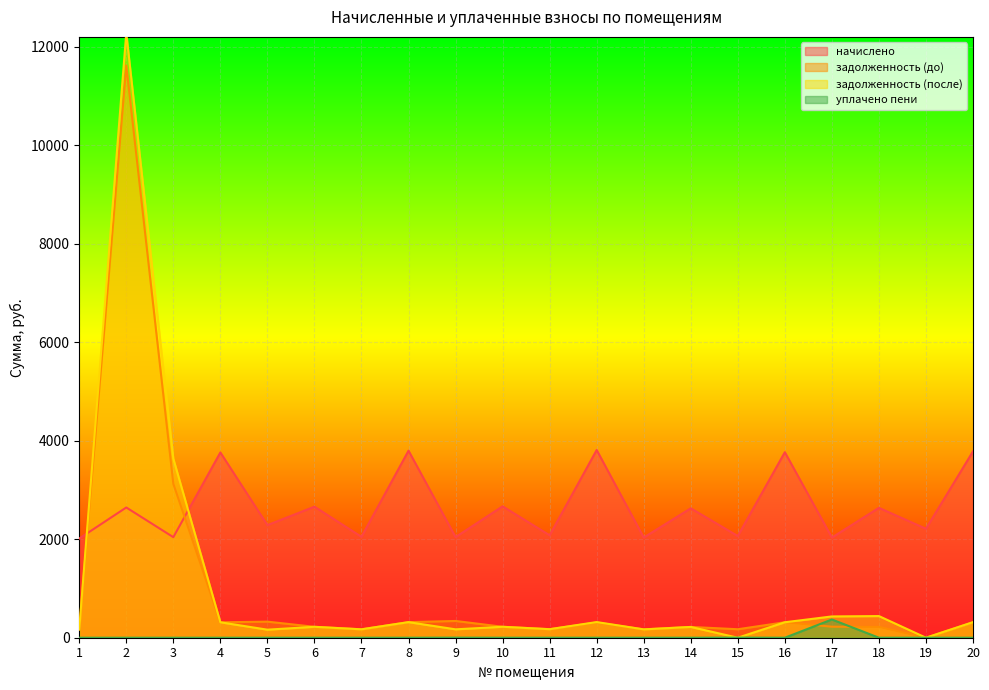

At which label is начислено closest to 2911?

10